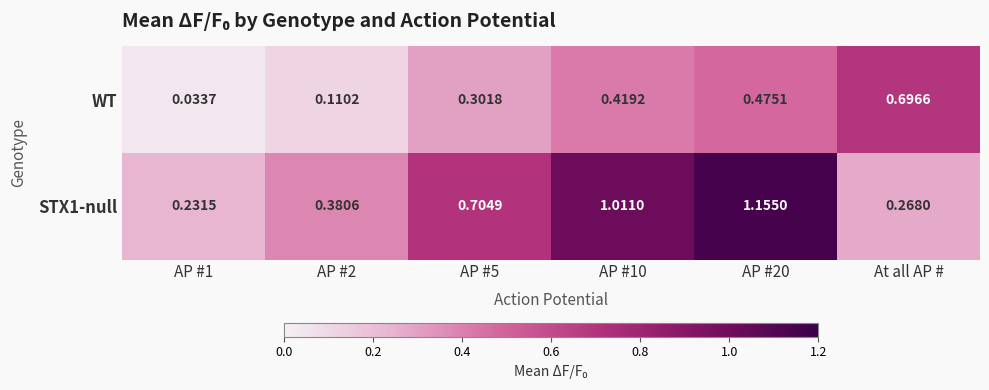

Which series changed the most between AP #20 and At all AP #?

STX1-null